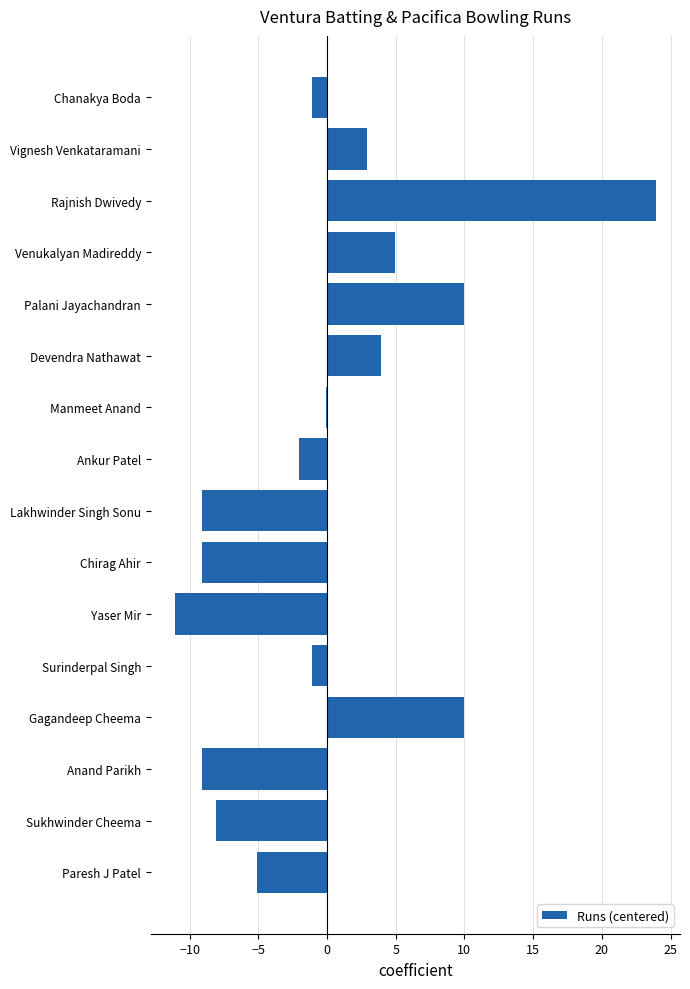

At which label is the value closest to 6?

Venukalyan Madireddy